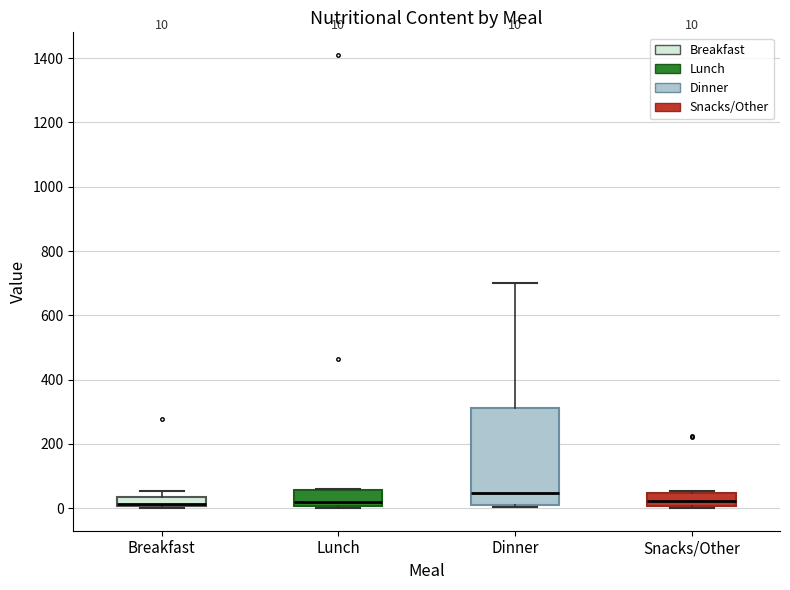

Comparing the boxes themselves (not the whiskers), which one is the tallest?

Dinner